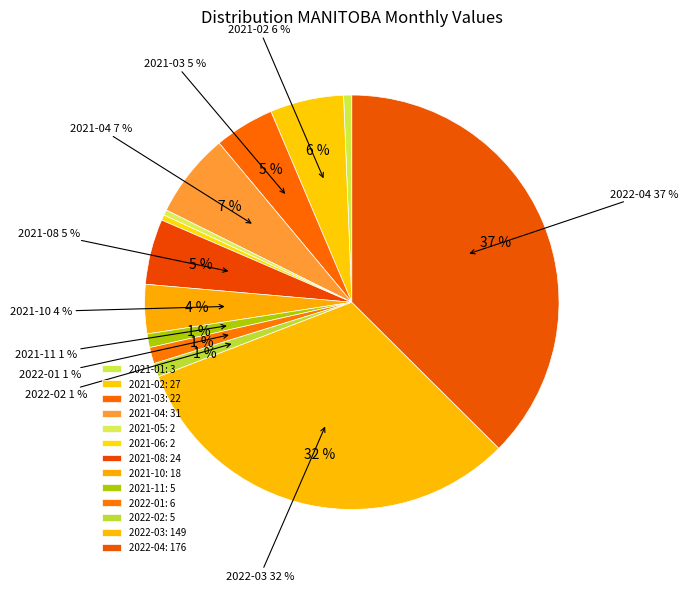

What is the change in value from 2021-03 to 2021-04?

+9